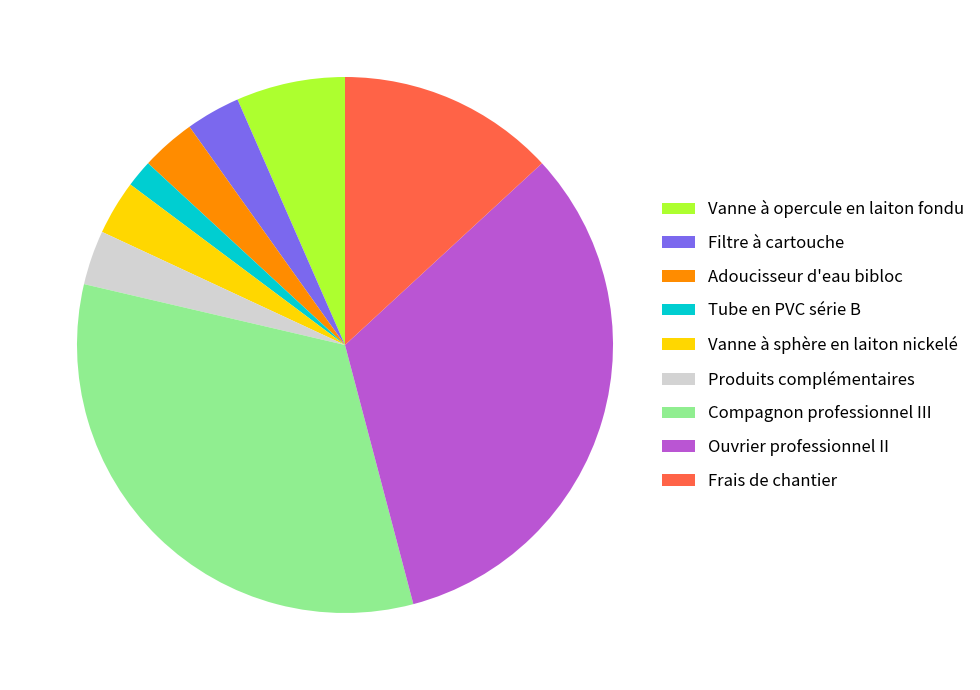

Is there any slice that represents more than half of the pie?

No